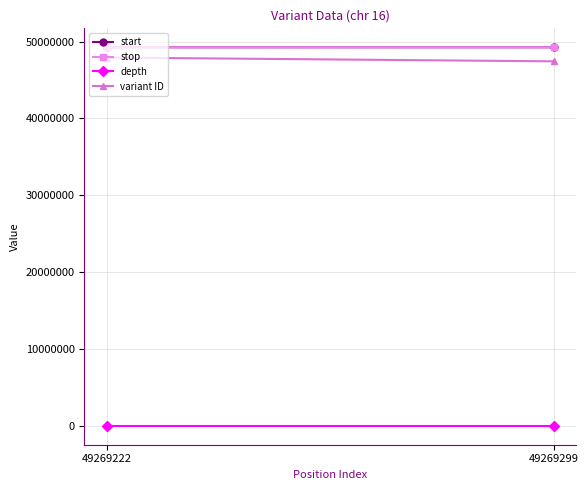

Which series changed the most between 49269222 and 49269299?

variant ID